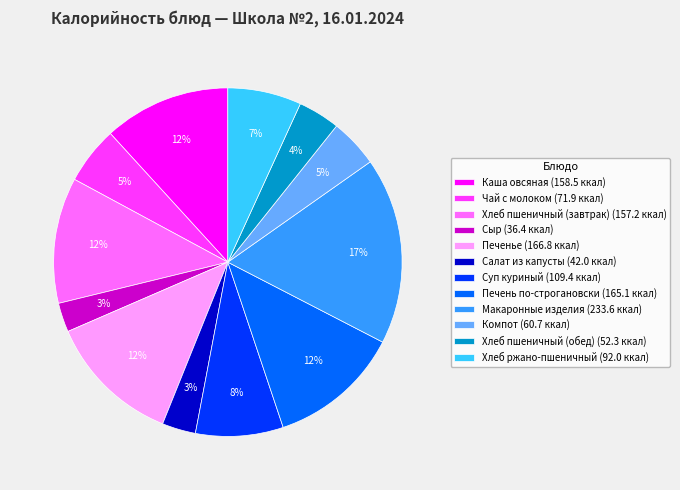

True or false: Печенье accounts for 1% of the total.

False